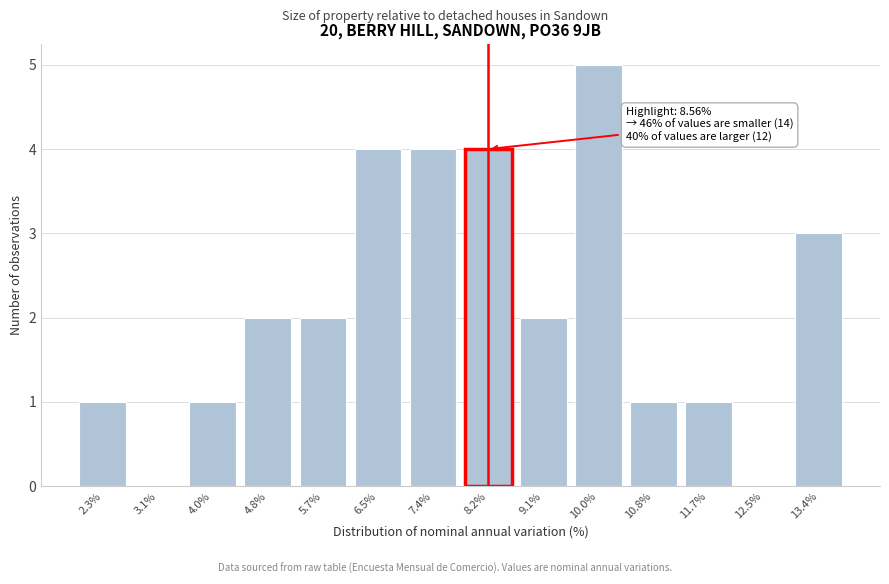

Reading right to left, list all the values displayed in this chart.

13.4%=3	12.5%=0	11.7%=1	10.8%=1	10.0%=5	9.1%=2	8.2%=4	7.4%=4	6.5%=4	5.7%=2	4.8%=2	4.0%=1	3.1%=0	2.3%=1